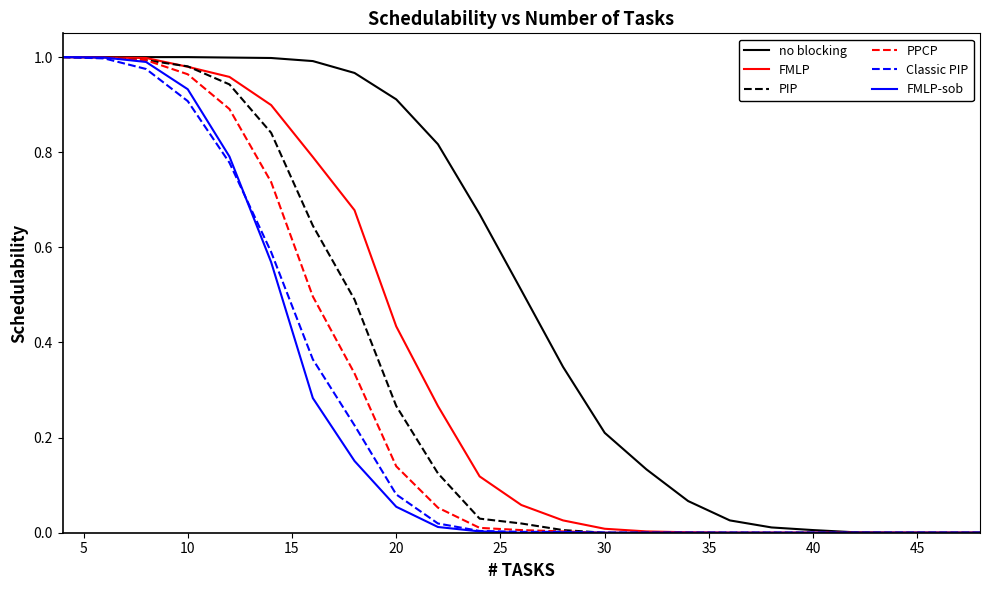

Which series has the largest total across all categories?

no blocking